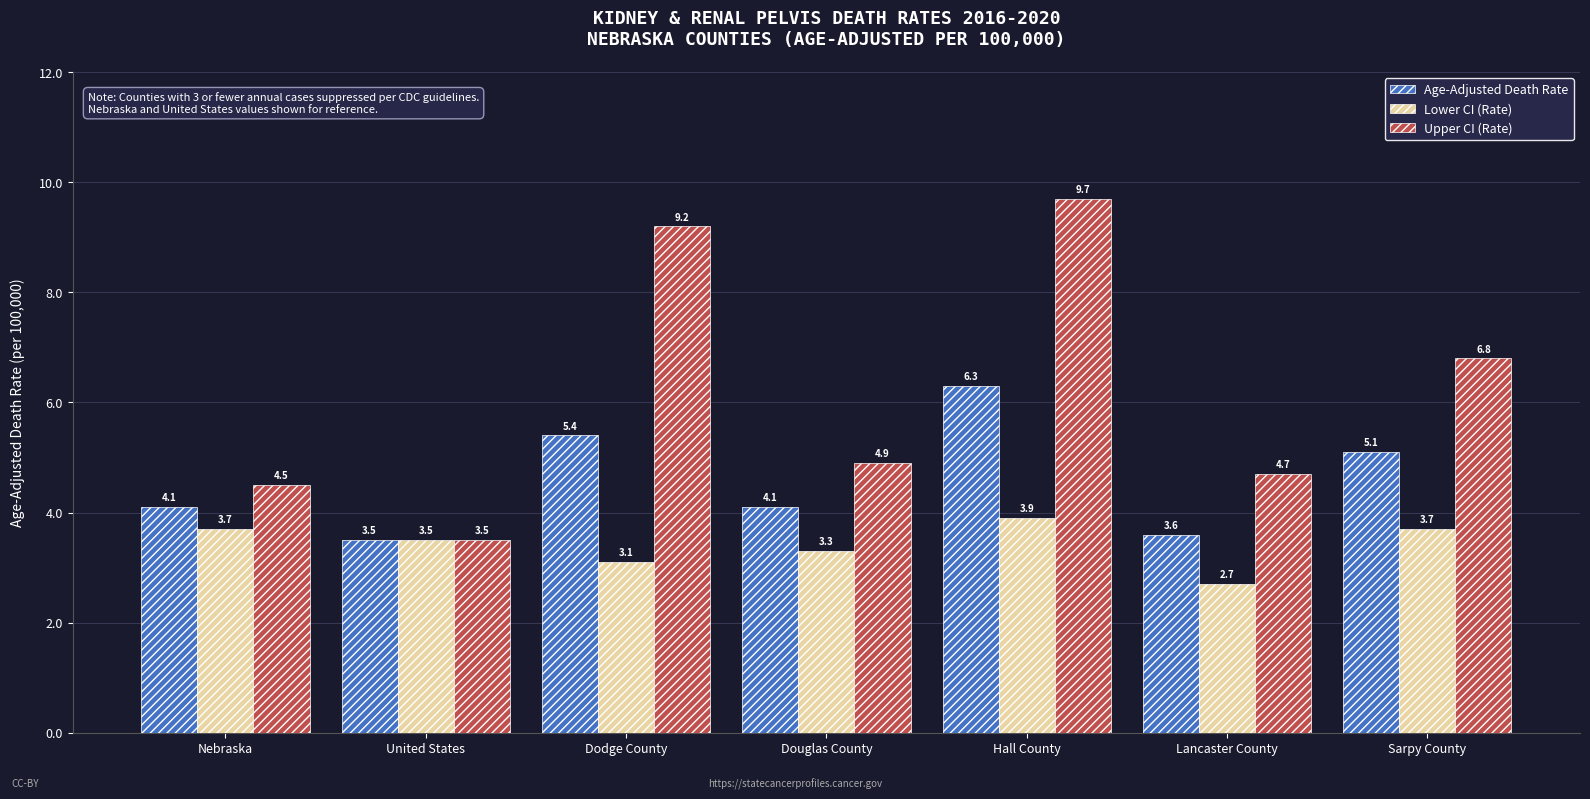

Which category has the lowest value across all series?

Lancaster County